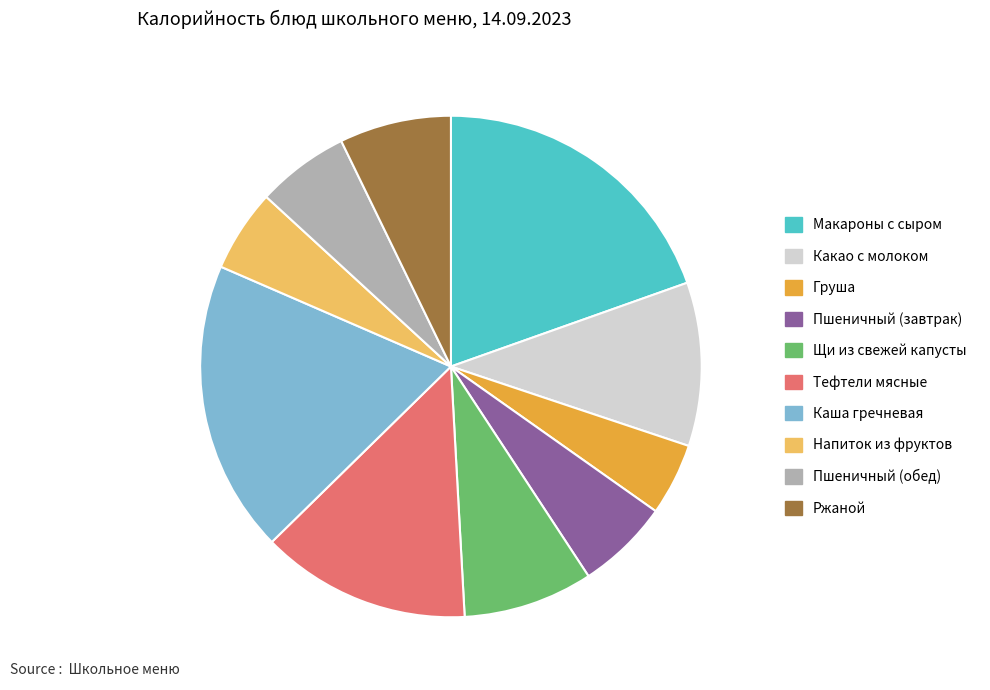

Count the number of slices in the pie.

10